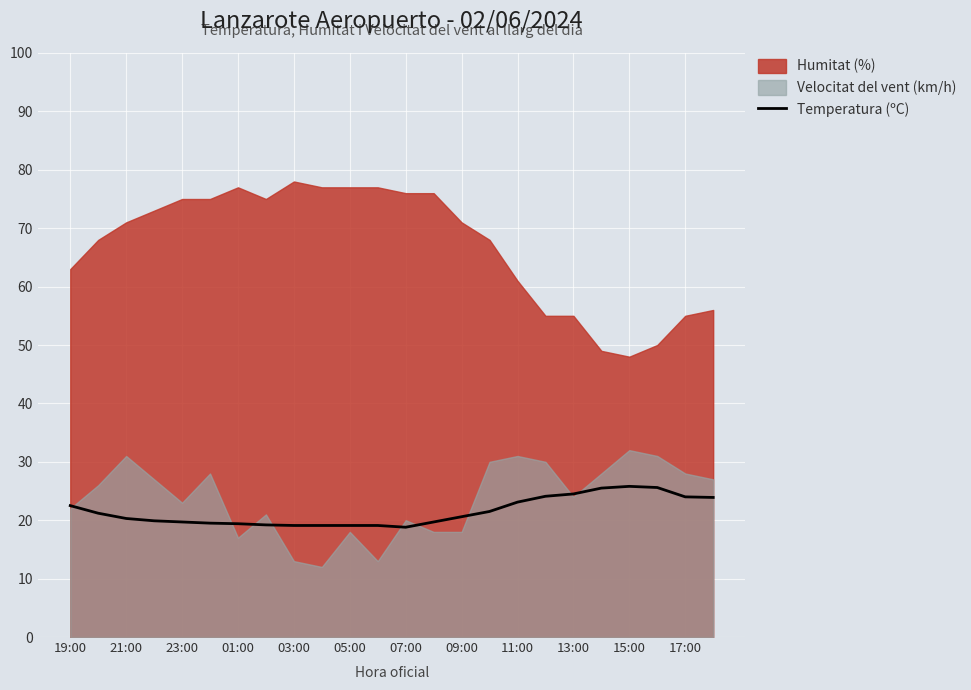

The value of Temperatura (ºC) at 09:00 is 20.6. True or false?

True